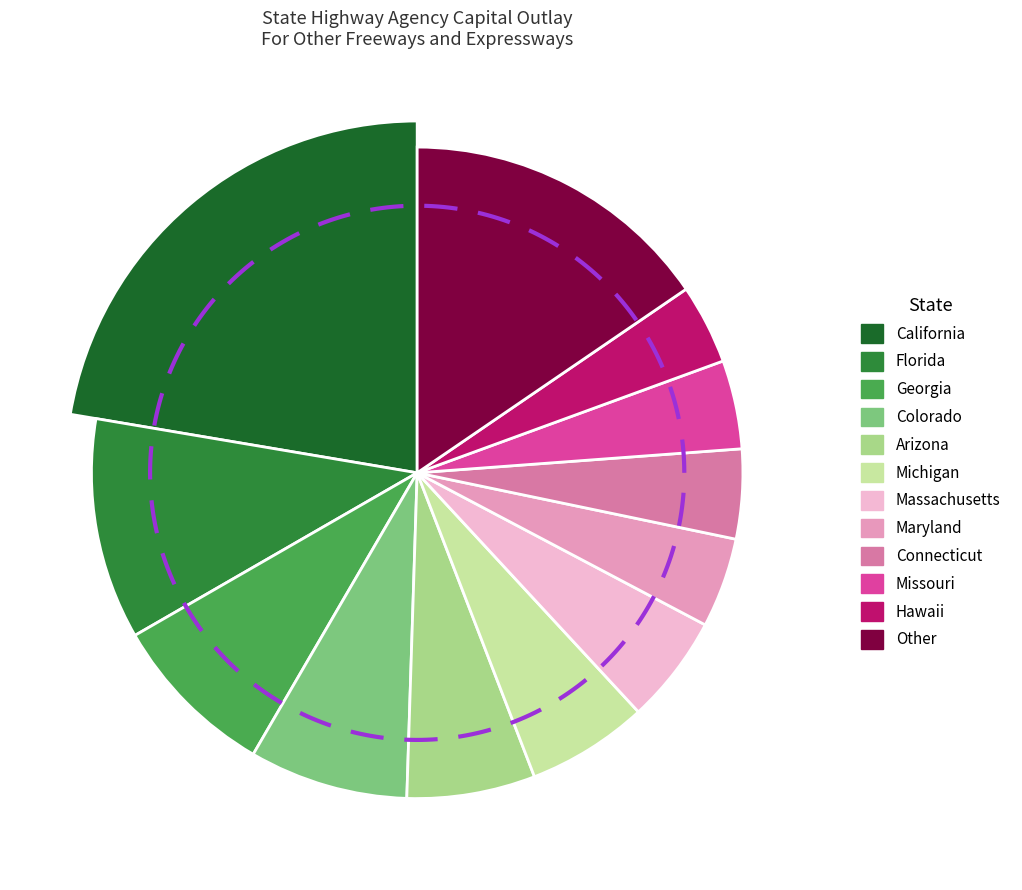

Does Arizona account for over 50% of the chart?

No